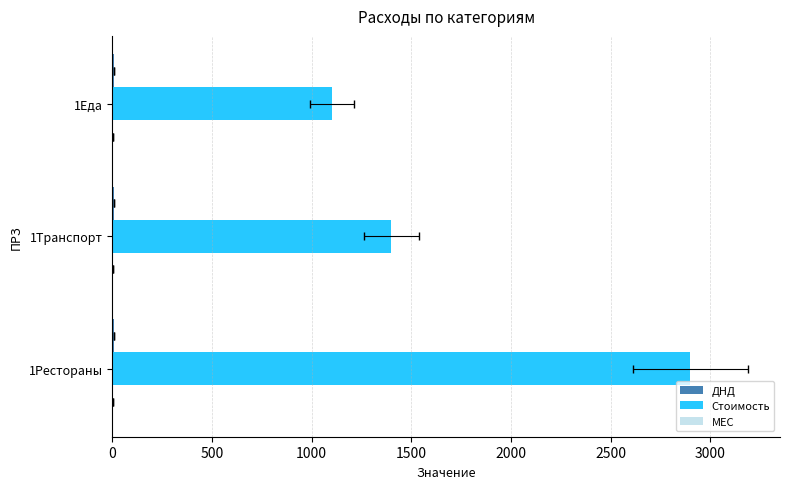

What is the value of the Стоимость bar at the 3rd from the left?

1100.0